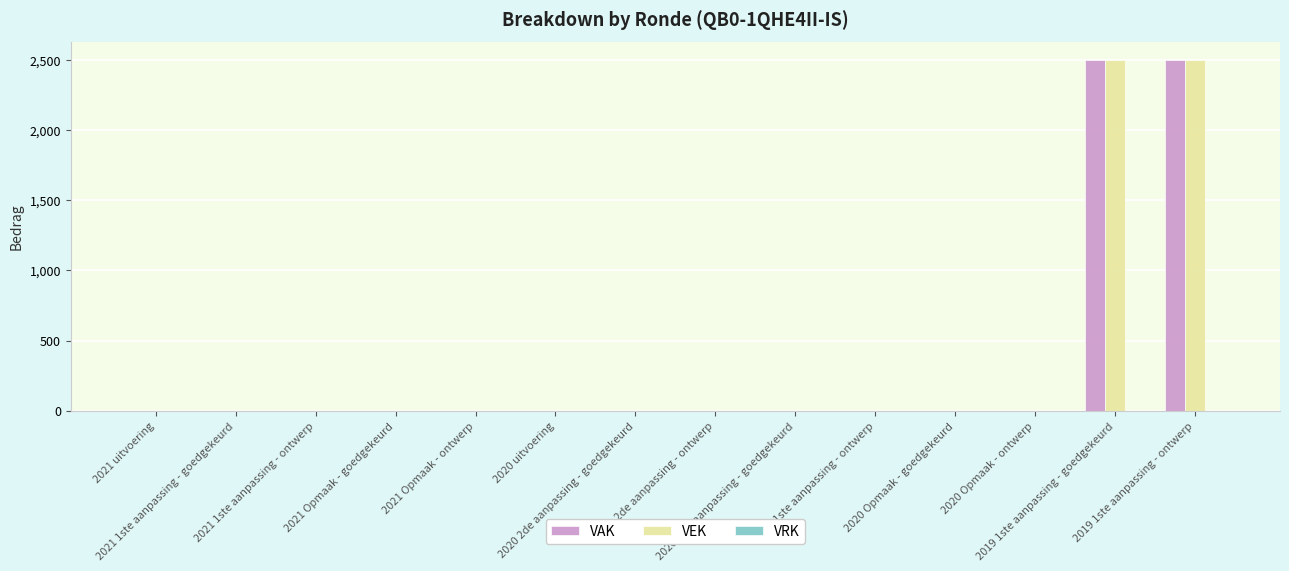

What is the greatest value displayed?

2500